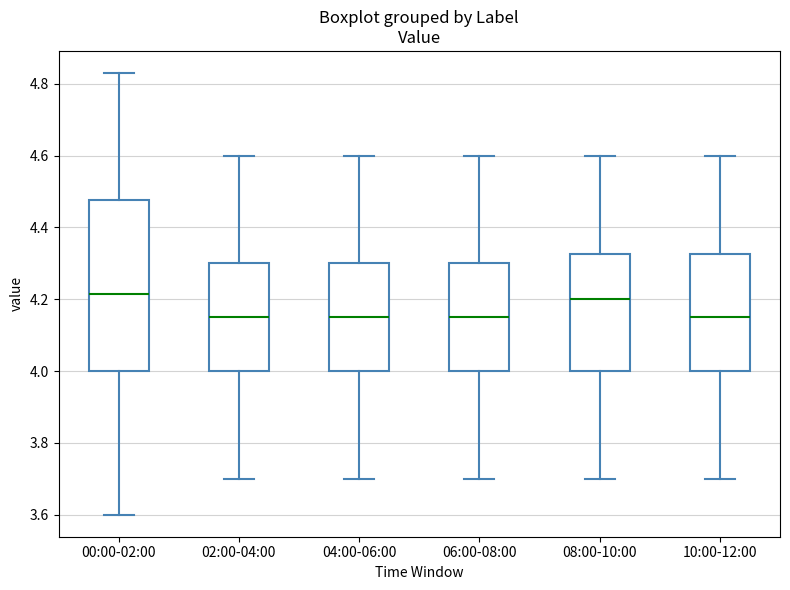

Reading left to right, transcribe this box plot: for each box, give where its median line is, the range the box spans, and where its two whiskers end, as read against the y-axis. The values are not printed on the chart, so give them approximately, as read against the axis.

00:00-02:00: median 4.22, box 4.00 to 4.48, whiskers 3.60 to 4.84
02:00-04:00: median 4.16, box 4.00 to 4.30, whiskers 3.70 to 4.60
04:00-06:00: median 4.16, box 4.00 to 4.30, whiskers 3.70 to 4.60
06:00-08:00: median 4.16, box 4.00 to 4.30, whiskers 3.70 to 4.60
08:00-10:00: median 4.20, box 4.00 to 4.32, whiskers 3.70 to 4.60
10:00-12:00: median 4.16, box 4.00 to 4.32, whiskers 3.70 to 4.60